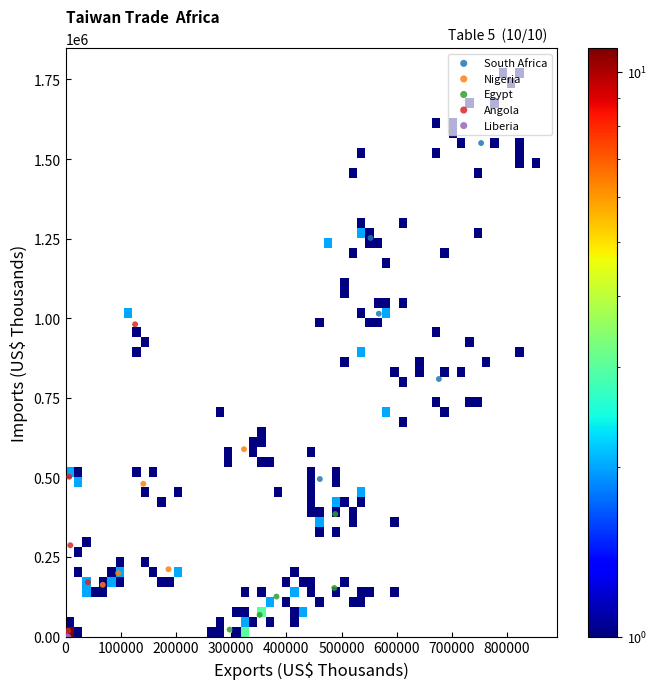

Which series contains the highest Y value?

South Africa